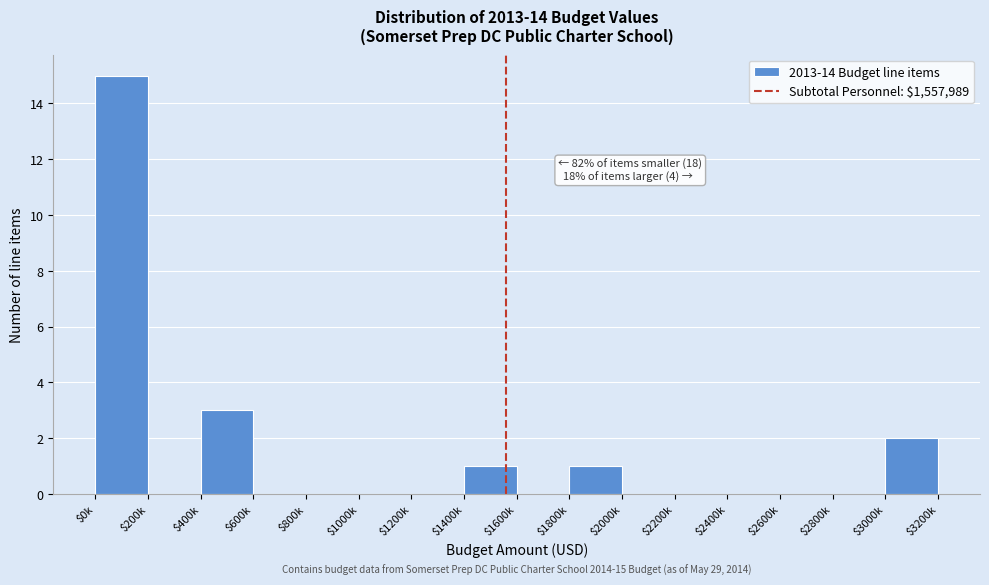

What is the sum of all values?

22